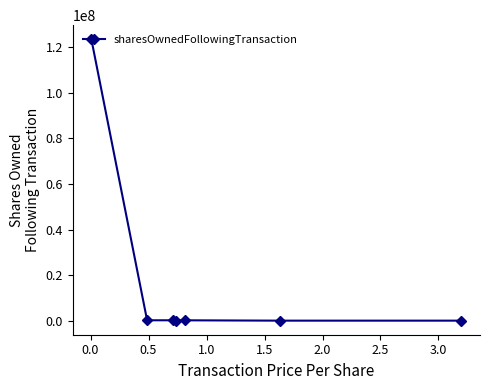

How many data points are less than 226234?

3